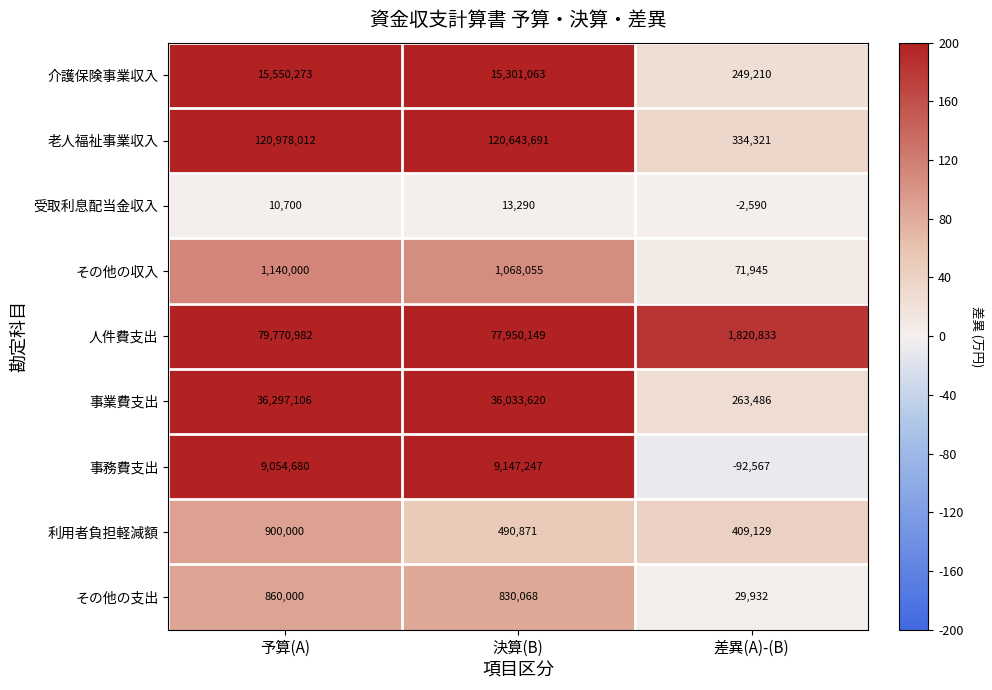

What is the minimum value for 人件費支出?

1820833